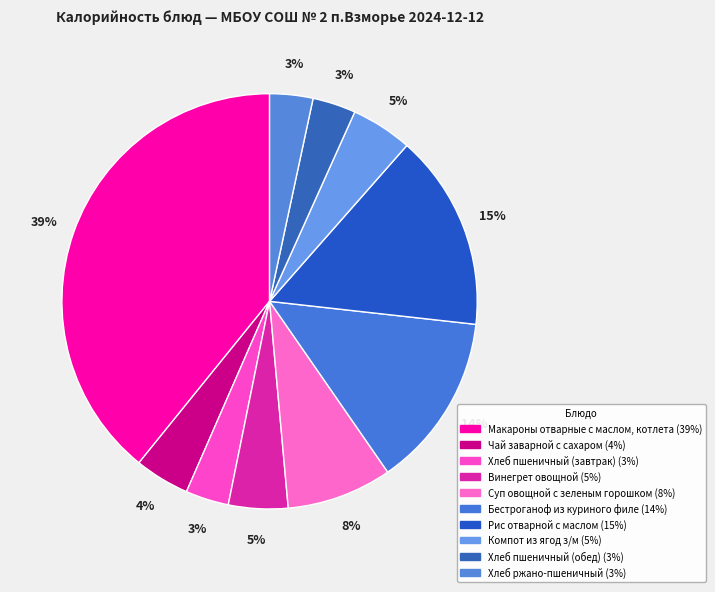

Does Хлеб ржано-пшеничный represent more than half of the total?

No